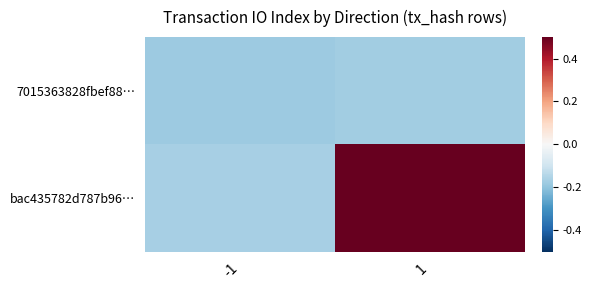

Rank the series at 1 from lowest to highest value.

7015363828fbef88…, bac435782d787b96…